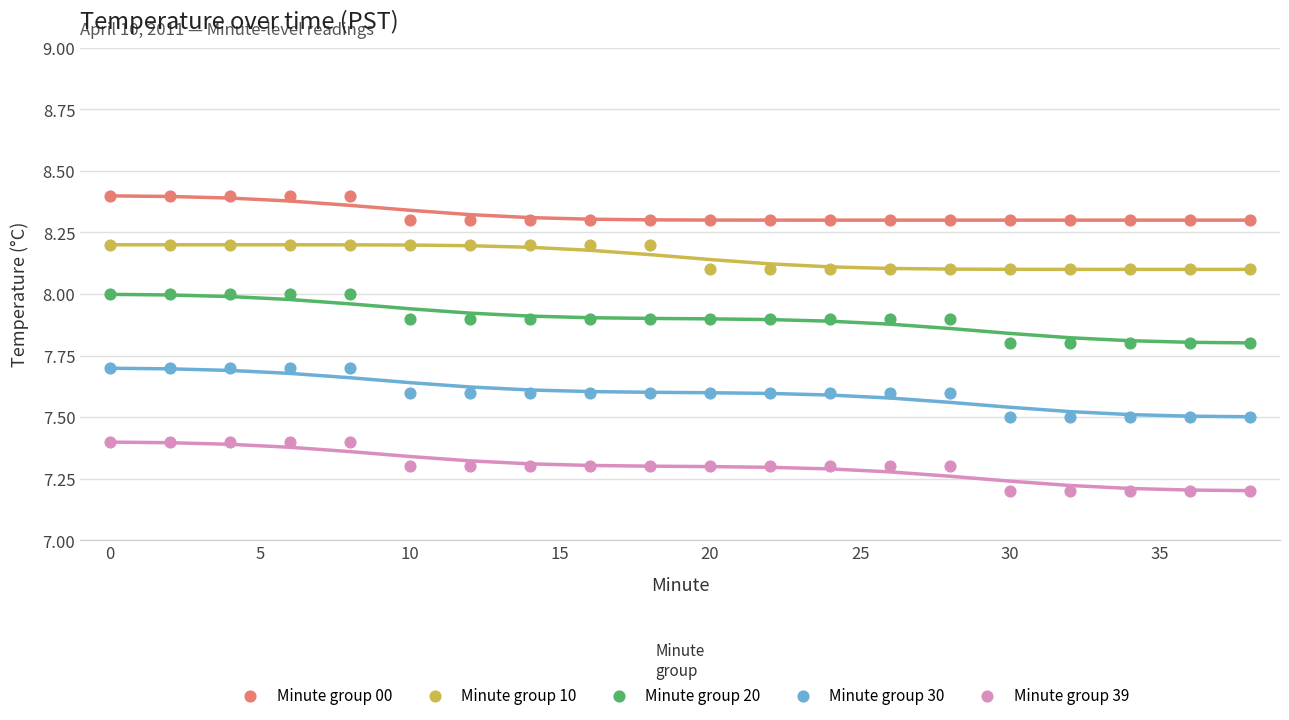

Which series reaches the minimum Y coordinate?

Minute group 39